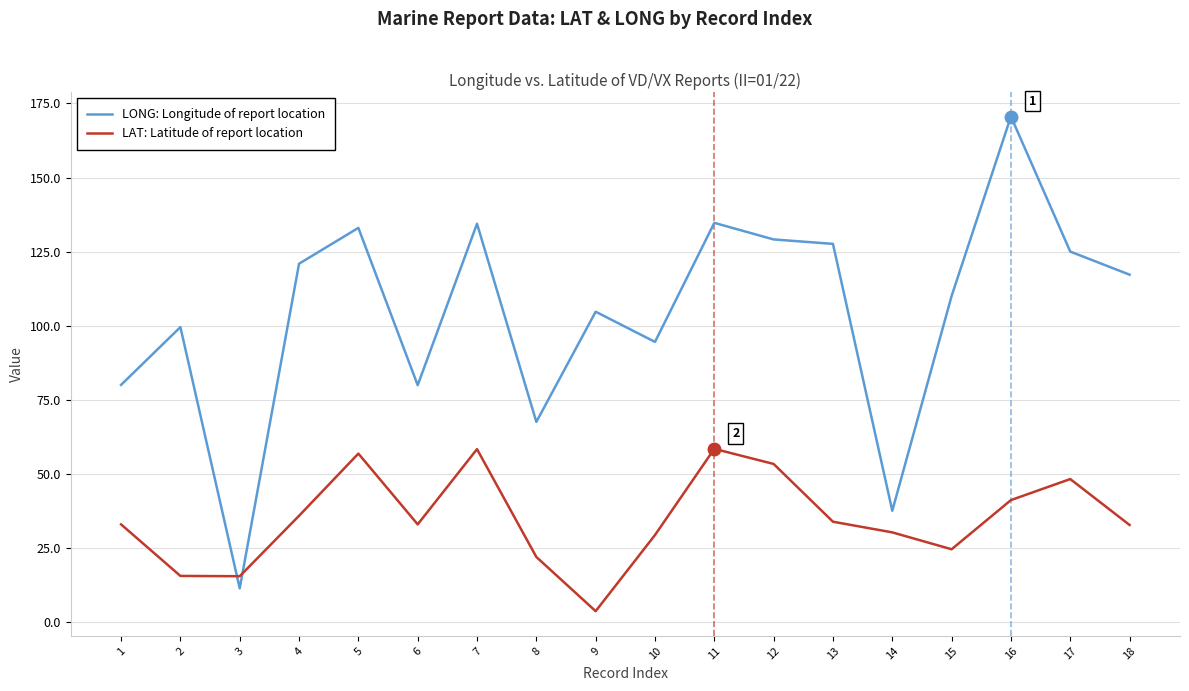

True or false: LONG: Longitude of report location has a value of 129.1 at 12.

True